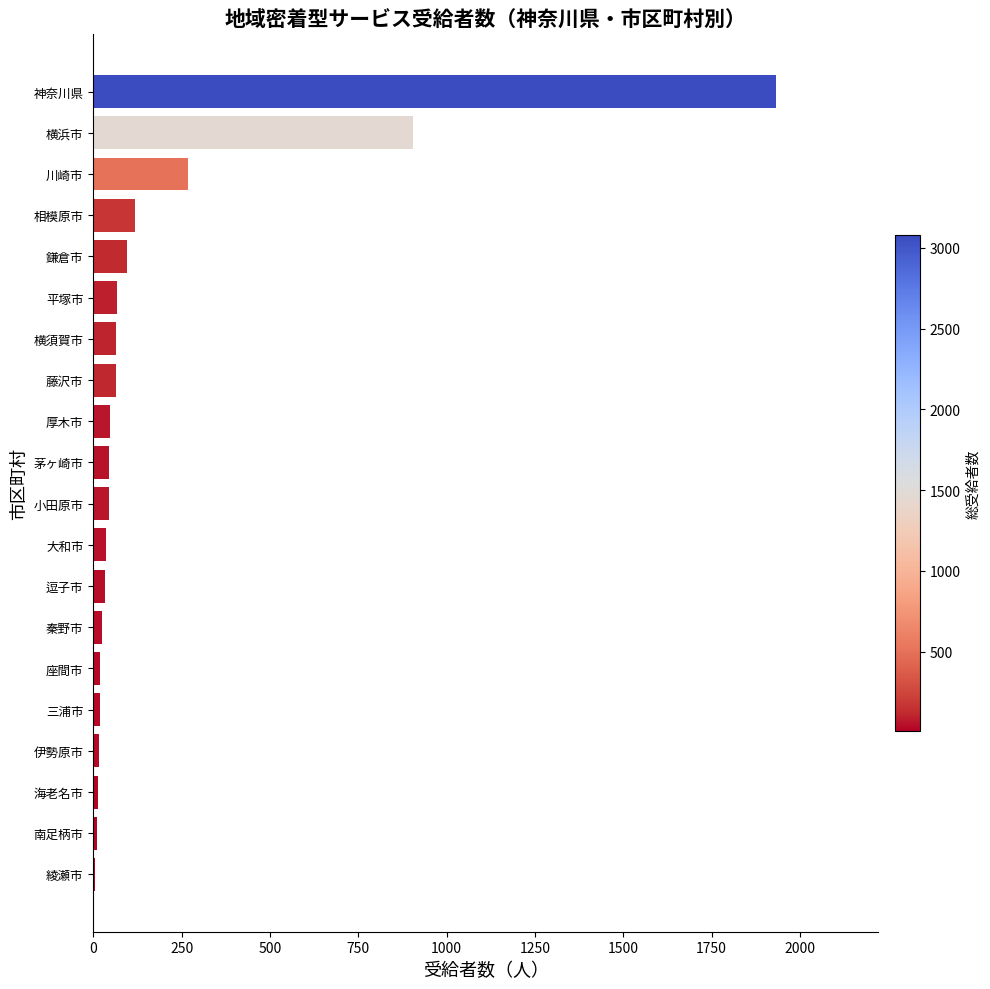

Are the bars grouped side by side (vs. stacked)?

No